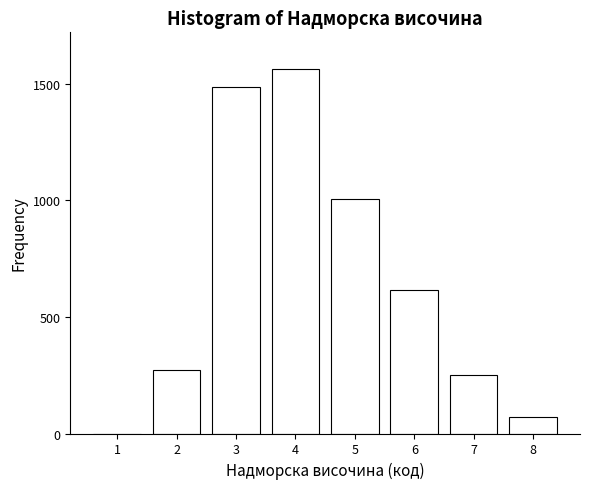

Reading right to left, list all the values displayed in this chart.

8=70	7=249	6=614	5=1005	4=1563	3=1487	2=271	1=0